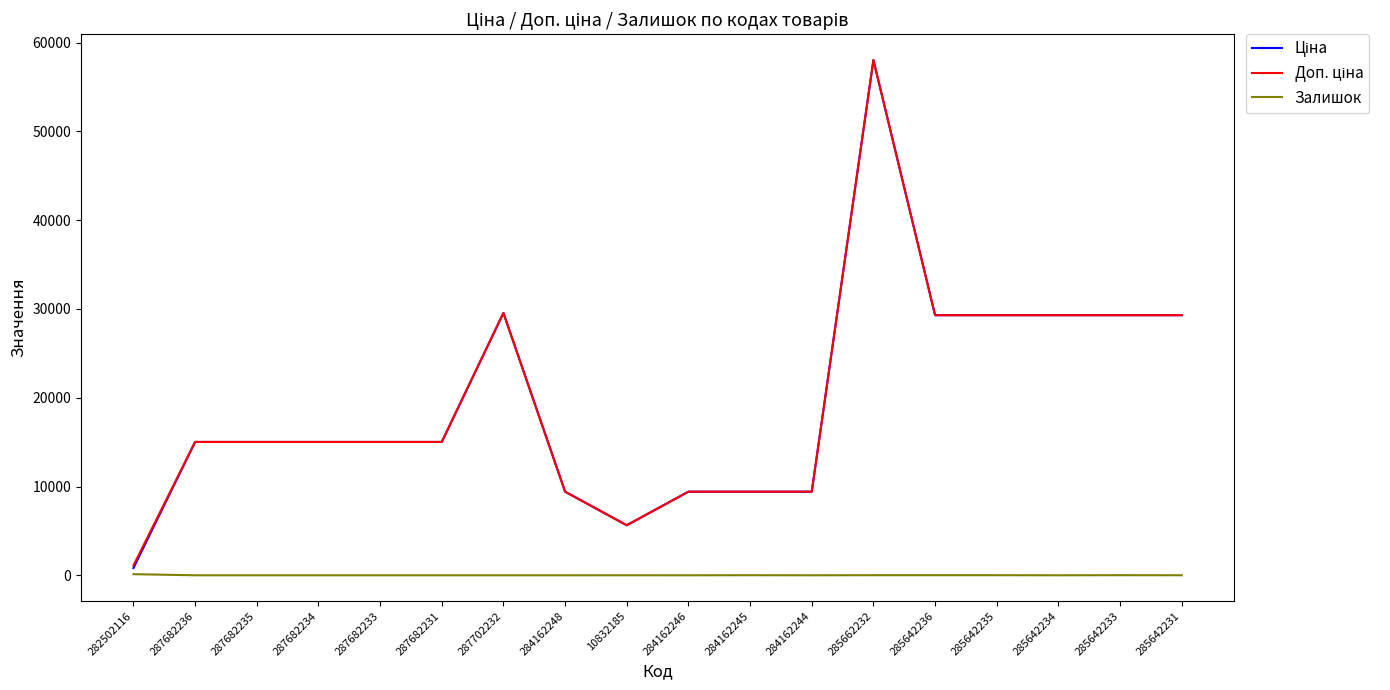

What is the difference between the highest and lowest values at 287682231?

15019.2